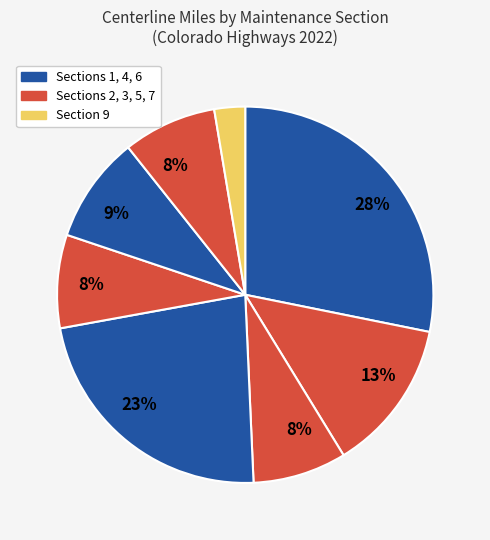

How many segments does this pie chart have?

8